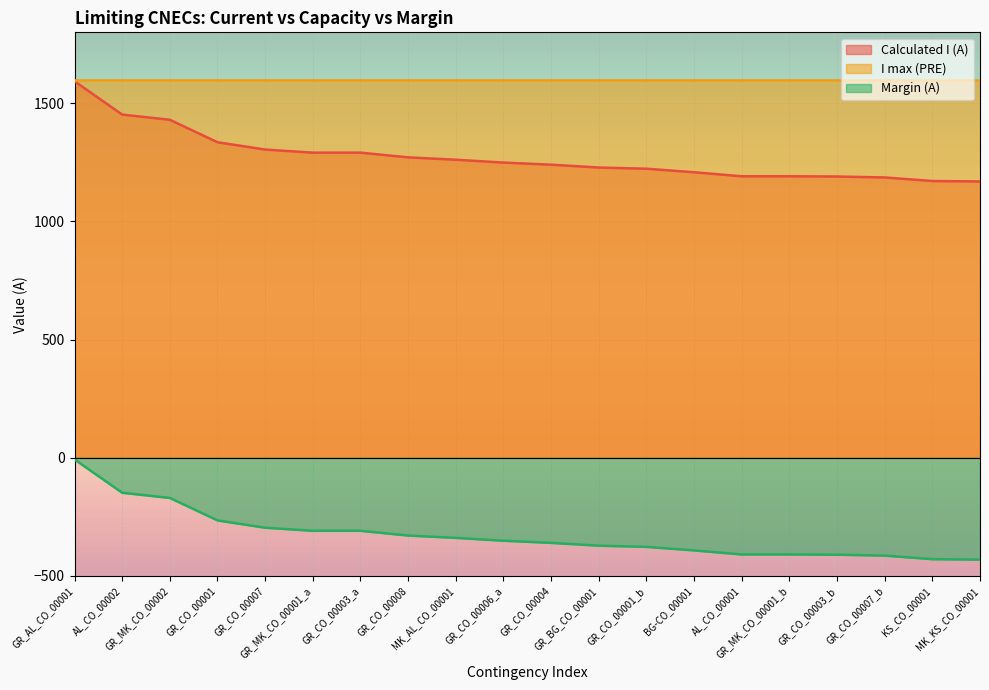

Which series has the largest total across all categories?

I max (PRE)